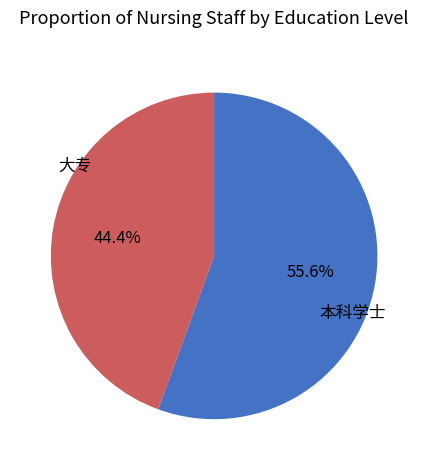

To the nearest percent, what portion does 本科学士 represent?

56%